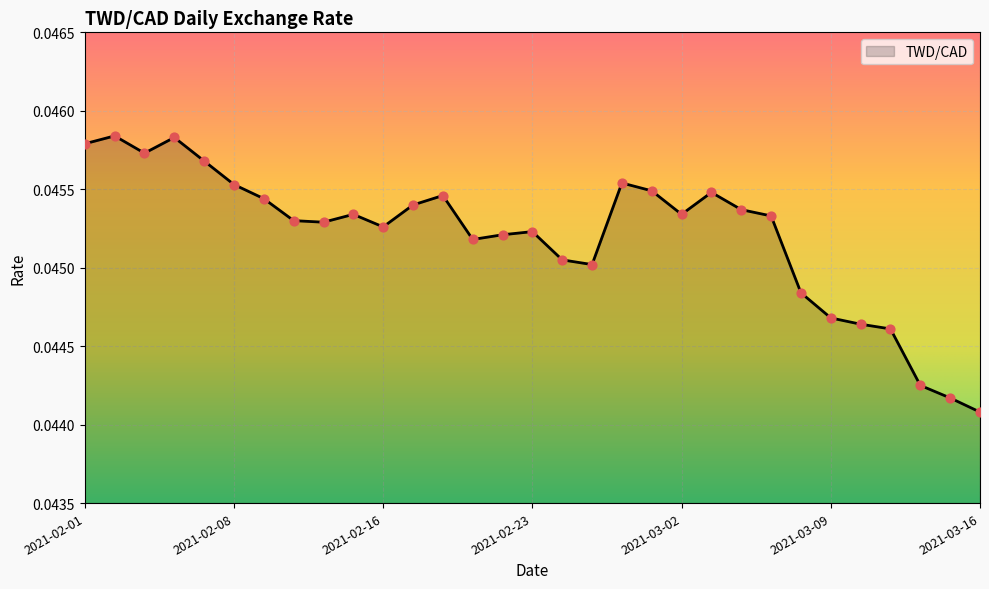

Does the chart have visible grid lines?

Yes